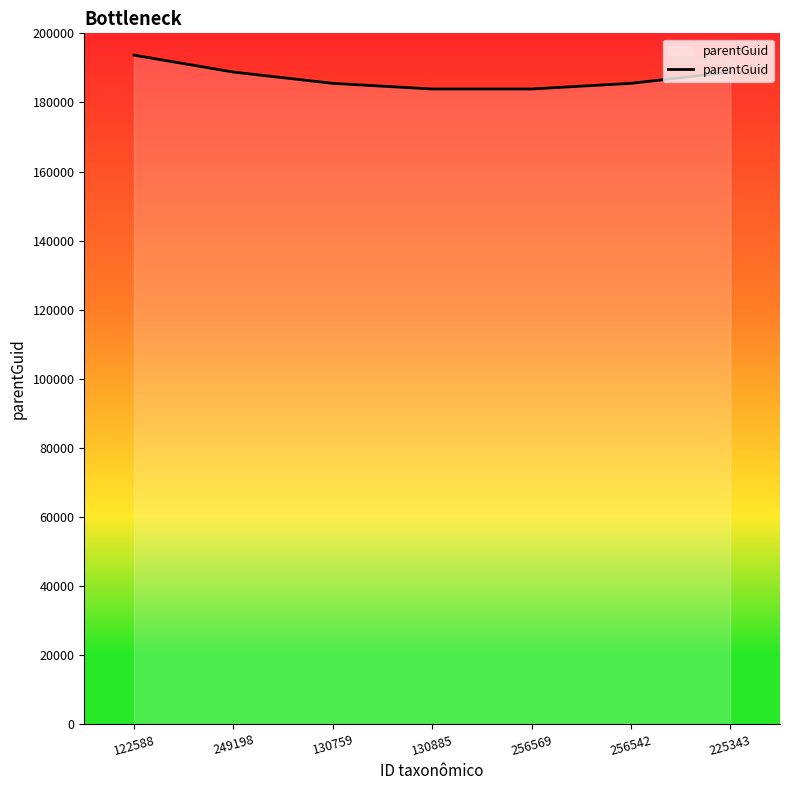

Which has a higher value, 122588 or 130885?

122588